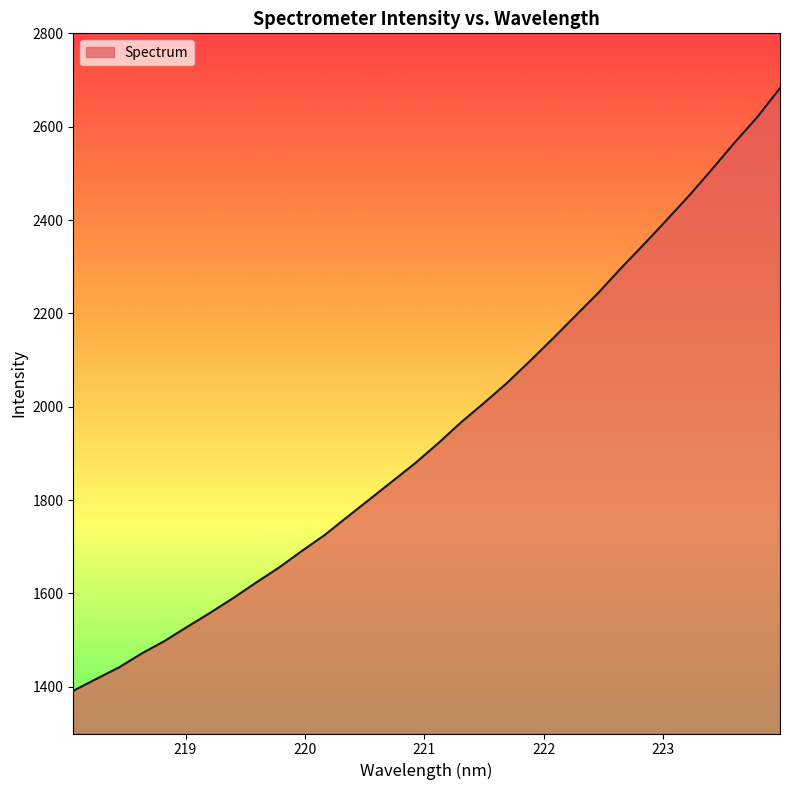

What is the greatest value displayed?

2682.6